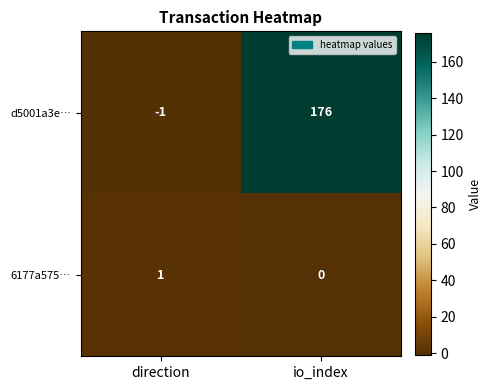

How many series are shown in this chart?

2